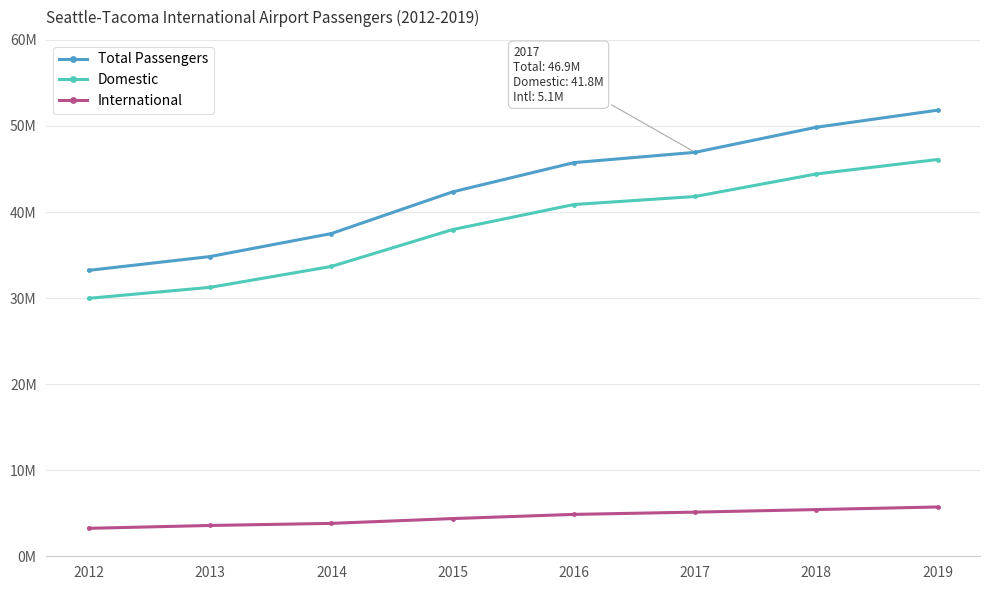

Rank the series by their maximum value, from lowest to highest.

International, Domestic, Total Passengers